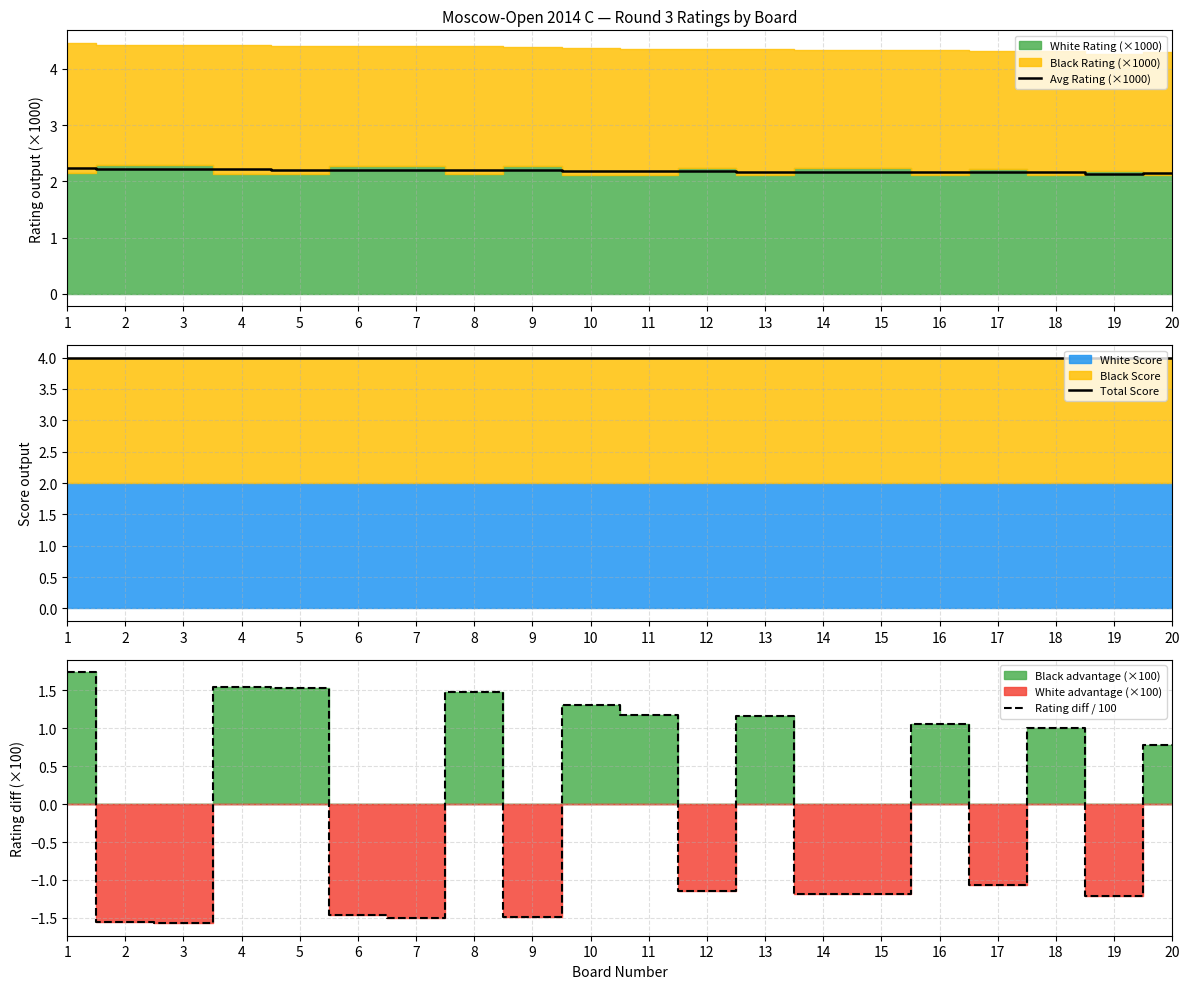

At which category is the sum across all series the highest?

1